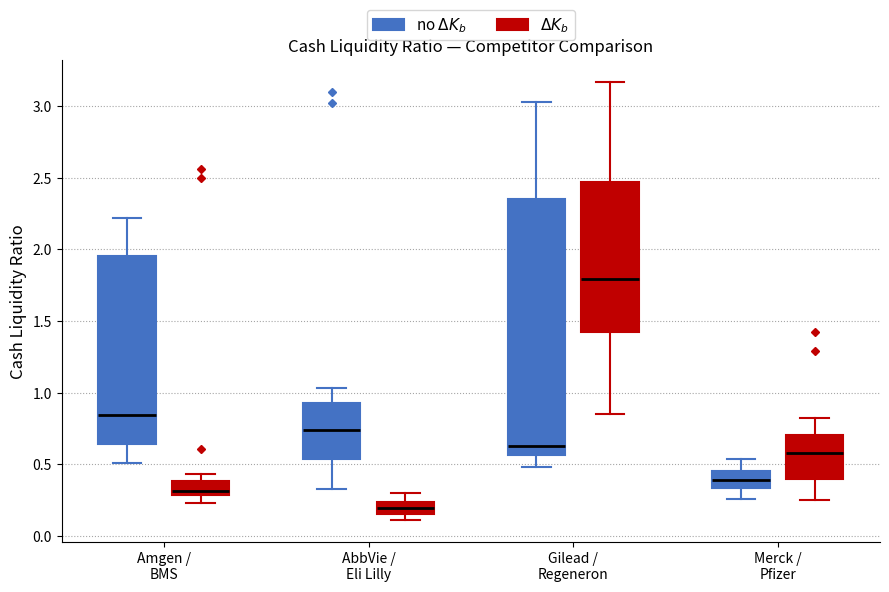

Reading left to right, transcribe this box plot: for each box, give where its median line is, the range the box spans, and where its two whiskers end, as read against the y-axis. The values are not printed on the chart, so give them approximately, as read against the axis.

Amgen / BMS (no $\Delta K_b$): median 0.85, box 0.65 to 1.95, whiskers 0.50 to 2.20
Amgen / BMS ($\Delta K_b$): median 0.30 (just above the box's lower edge), box 0.30 to 0.40, whiskers 0.25 to 0.45
AbbVie / Eli Lilly (no $\Delta K_b$): median 0.75, box 0.55 to 0.95, whiskers 0.35 to 1.05
AbbVie / Eli Lilly ($\Delta K_b$): median 0.20, box 0.15 to 0.25, whiskers 0.10 to 0.30
Gilead / Regeneron (no $\Delta K_b$): median 0.65, box 0.55 to 2.35, whiskers 0.50 to 3.05
Gilead / Regeneron ($\Delta K_b$): median 1.80, box 1.40 to 2.45, whiskers 0.85 to 3.15
Merck / Pfizer (no $\Delta K_b$): median 0.40, box 0.35 to 0.45, whiskers 0.25 to 0.55
Merck / Pfizer ($\Delta K_b$): median 0.60, box 0.40 to 0.70, whiskers 0.25 to 0.80